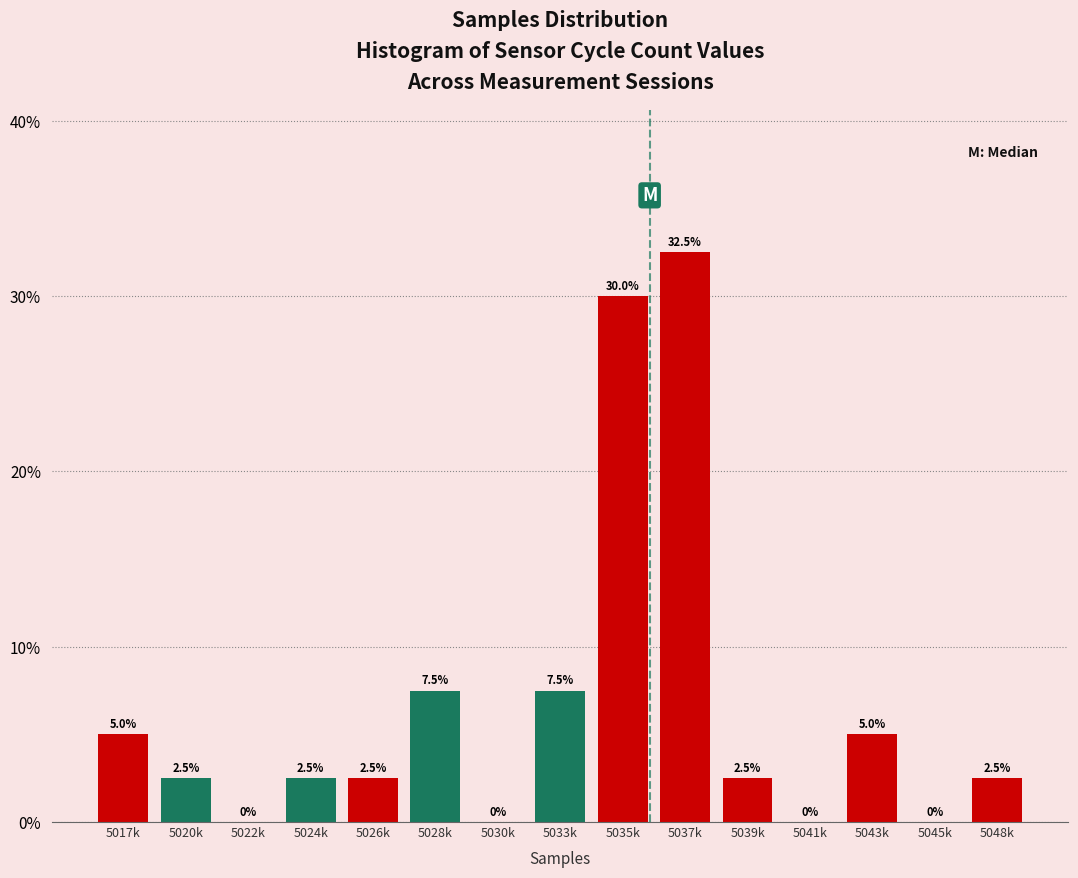

Reading left to right, transcribe all the data shown in this chart.

5017k=5.0	5020k=2.5	5022k=0.0	5024k=2.5	5026k=2.5	5028k=7.5	5030k=0.0	5033k=7.5	5035k=30.0	5037k=32.5	5039k=2.5	5041k=0.0	5043k=5.0	5045k=0.0	5048k=2.5